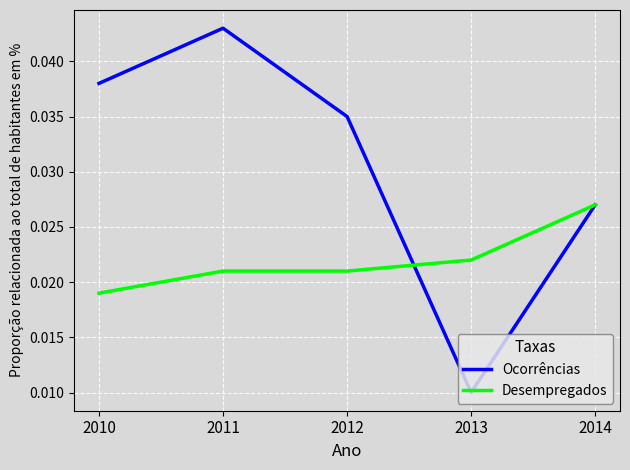

Which category has the lowest value in the Desempregados series?

2010